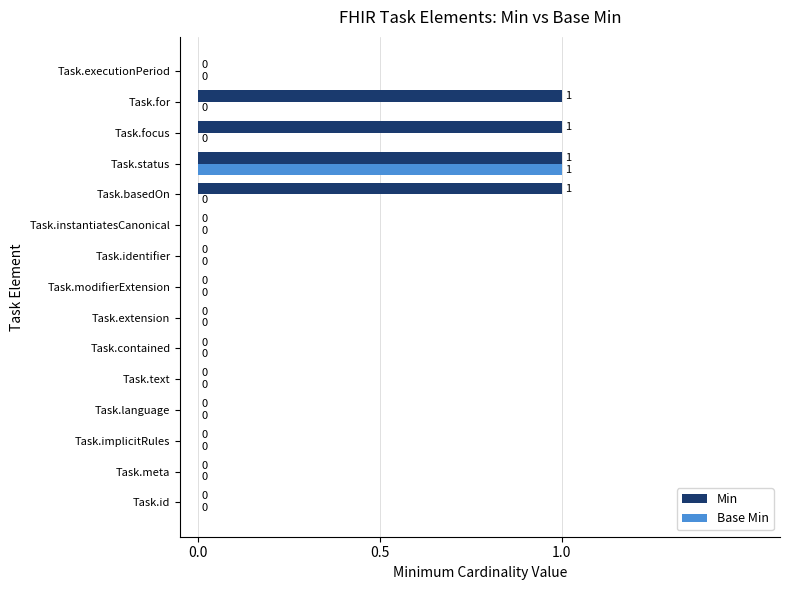

Between Task.meta and Task.basedOn, which series saw the biggest shift?

Min